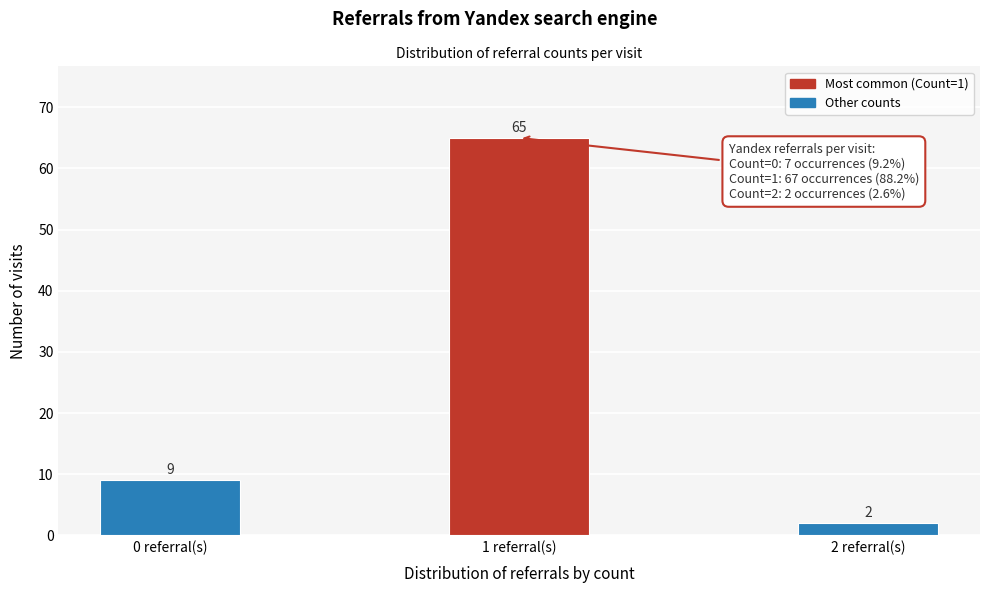

Reading left to right, list all the values displayed in this chart.

0 referral(s)=9	1 referral(s)=65	2 referral(s)=2